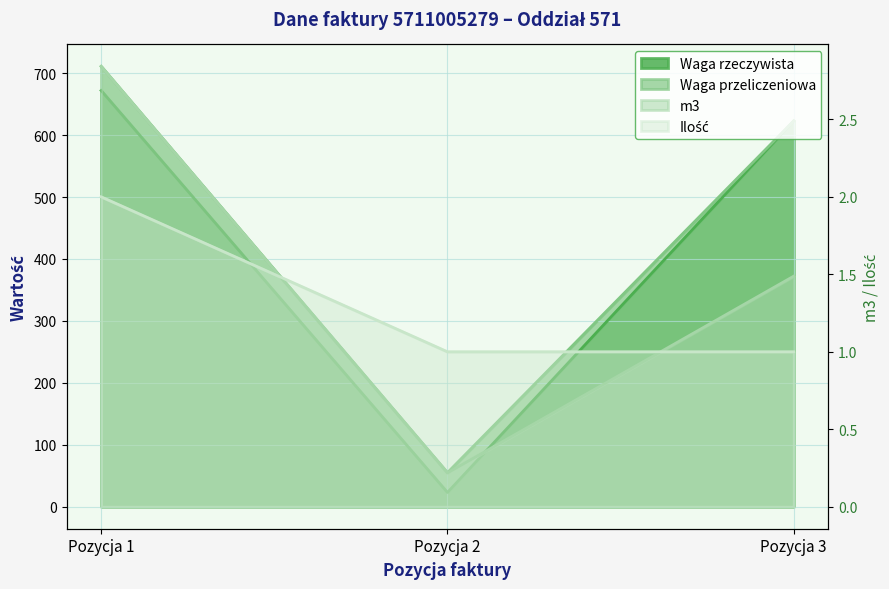

What value does the Ilość series have at Pozycja 2?

1.0